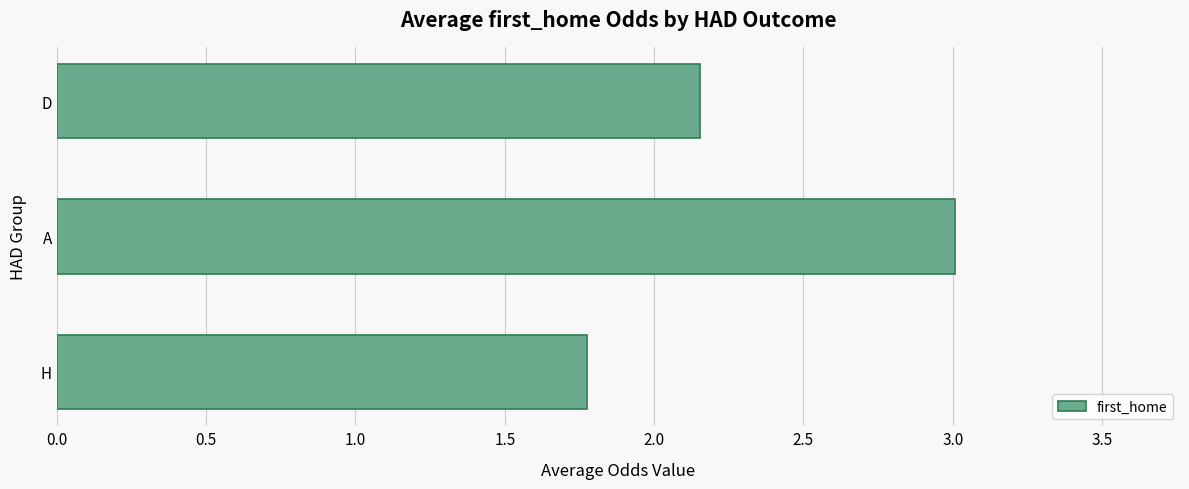

List the labels in order of value, smallest first.

H, D, A